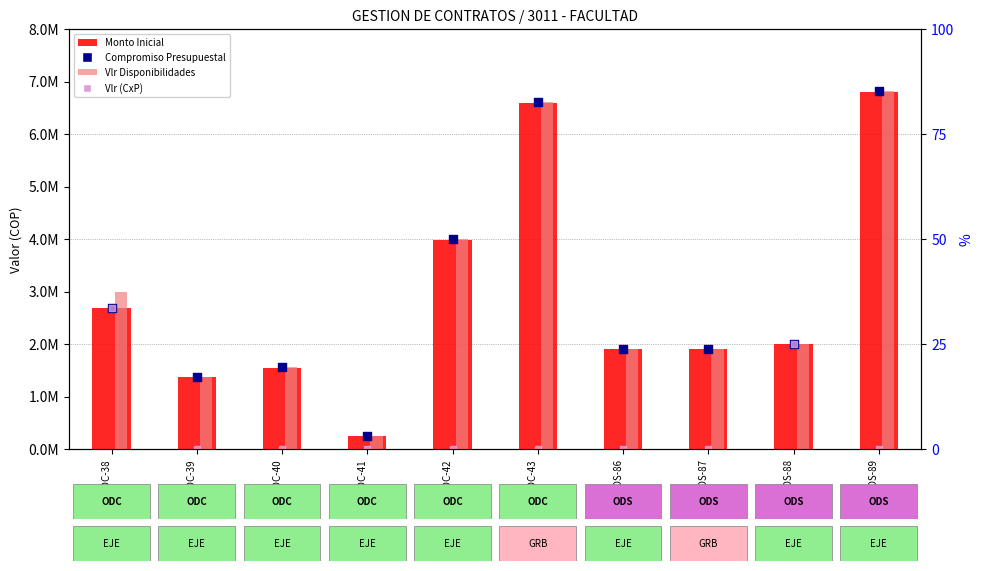

What is the total value across all series at ODC-42?

11977734